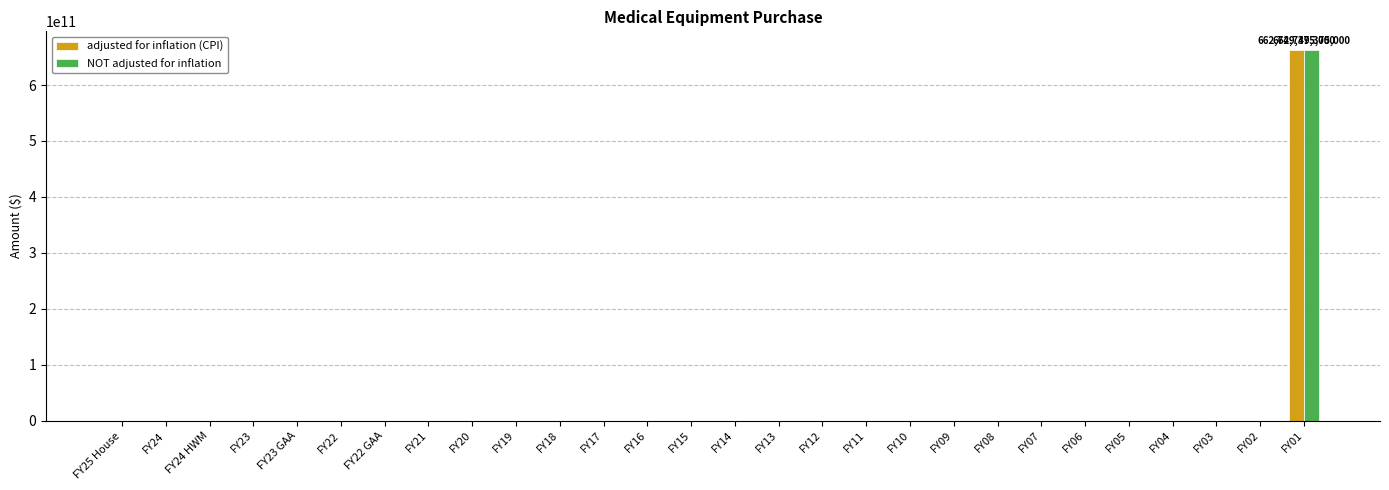

Which category has the highest value in the adjusted for inflation (CPI) series?

FY01